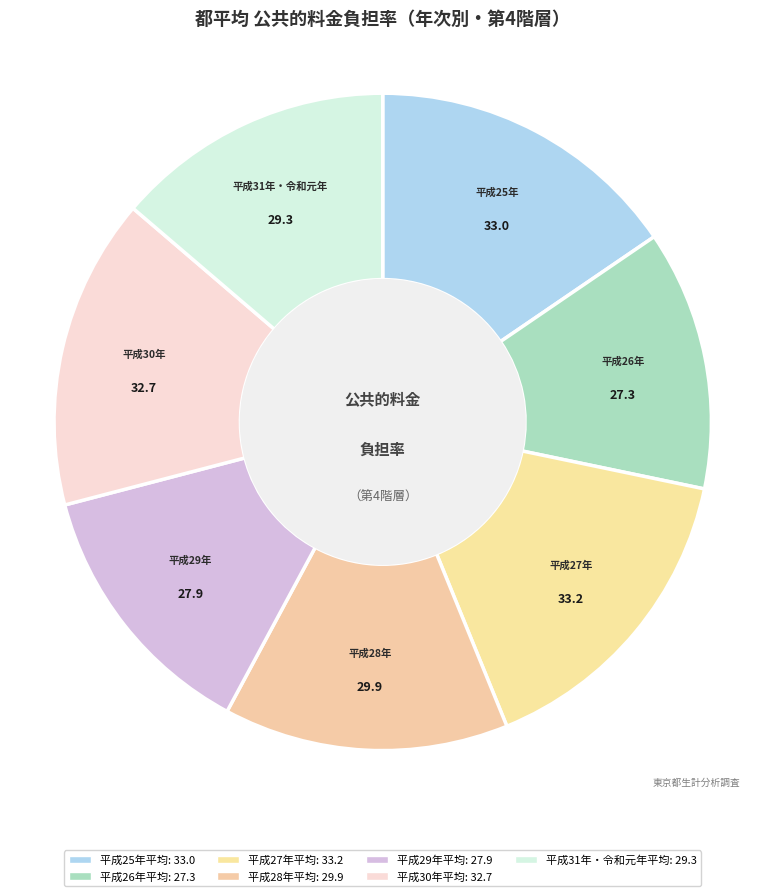

Count the number of slices in the pie.

7